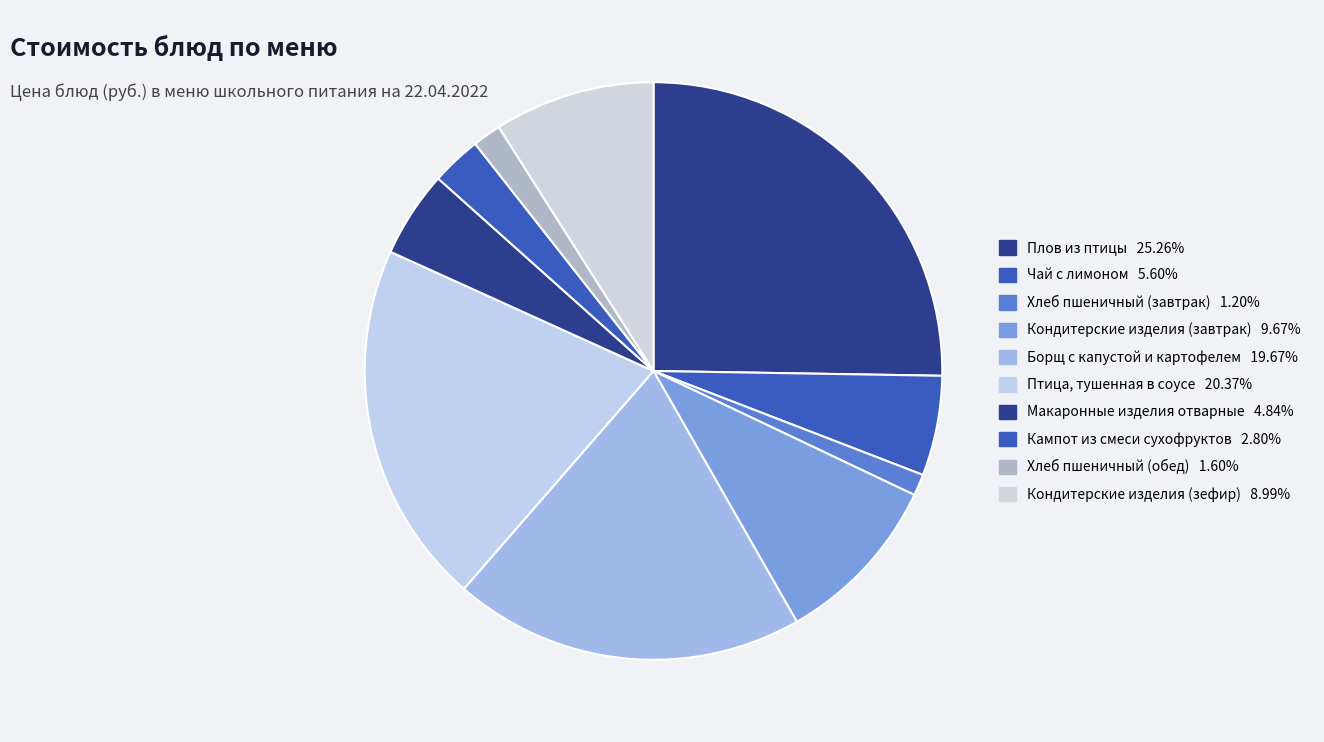

What is the smallest slice in the pie chart?

Хлеб пшеничный (завтрак)